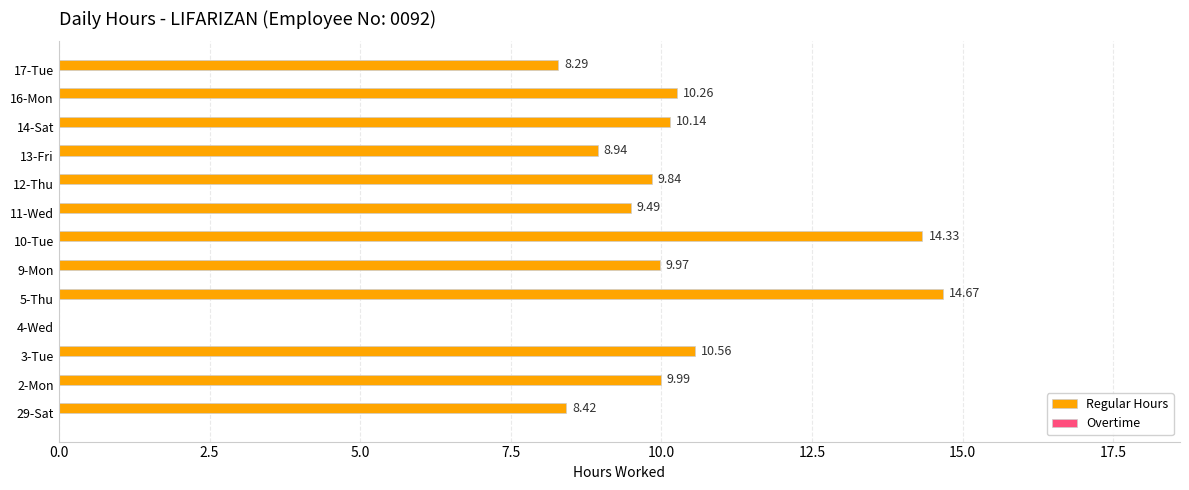

Which has a higher value, 5-Thu or 29-Sat?

5-Thu